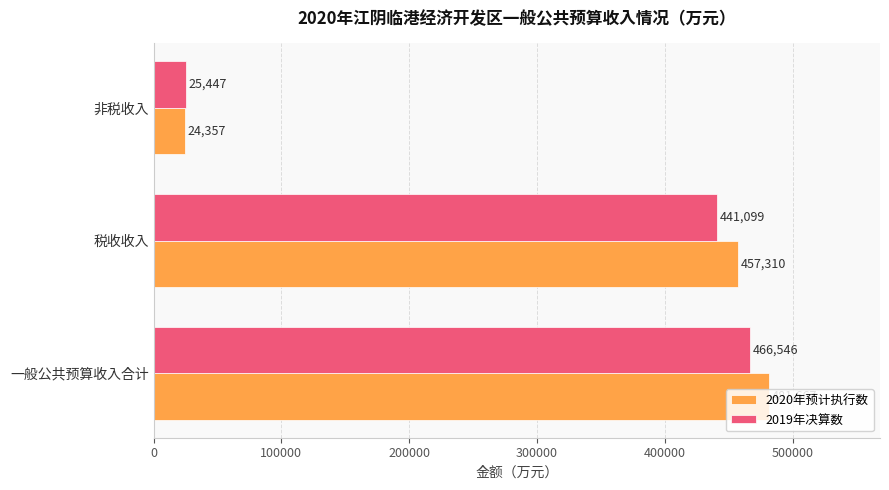

Which label corresponds to the smallest value in the chart?

非税收入